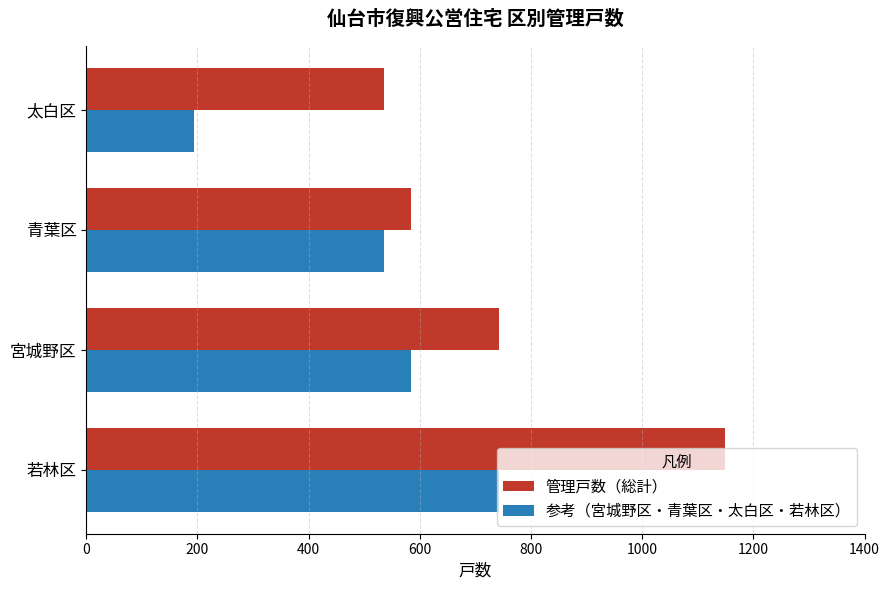

Rank the categories by 参考（宮城野区・青葉区・太白区・若林区） value from highest to lowest.

若林区, 宮城野区, 青葉区, 太白区